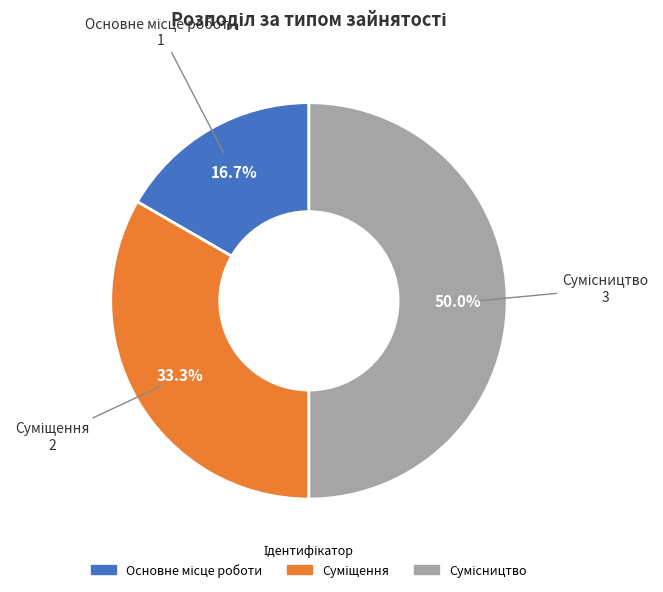

Rank the categories by value from highest to lowest.

Сумісництво, Суміщення, Основне місце роботи